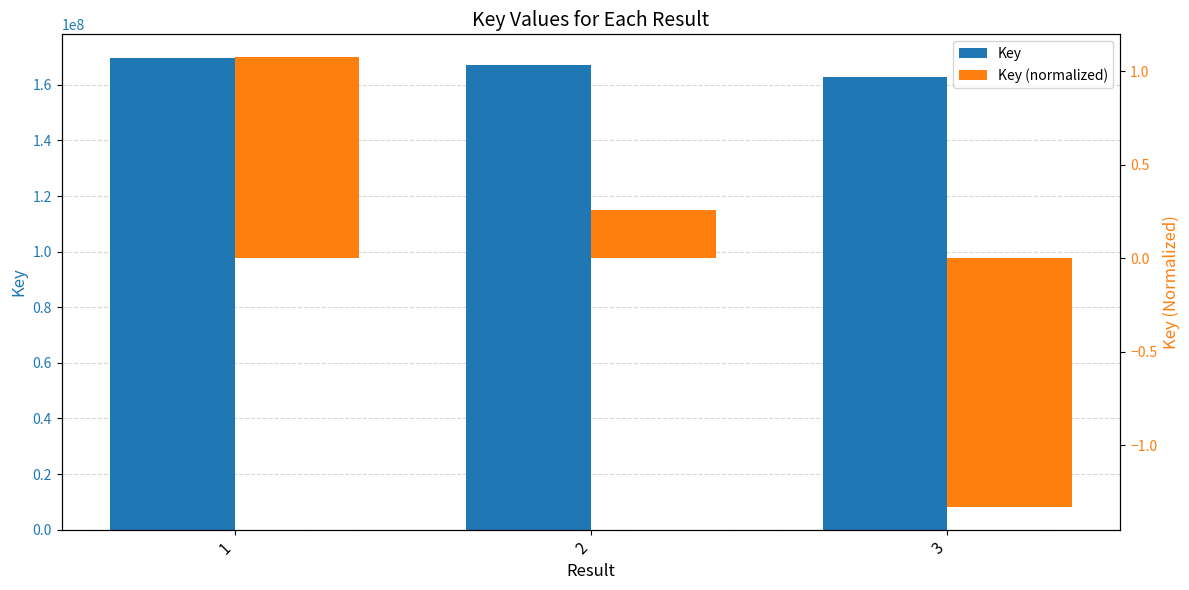

Is it true that Key equals 162685554.0 at 3?

True